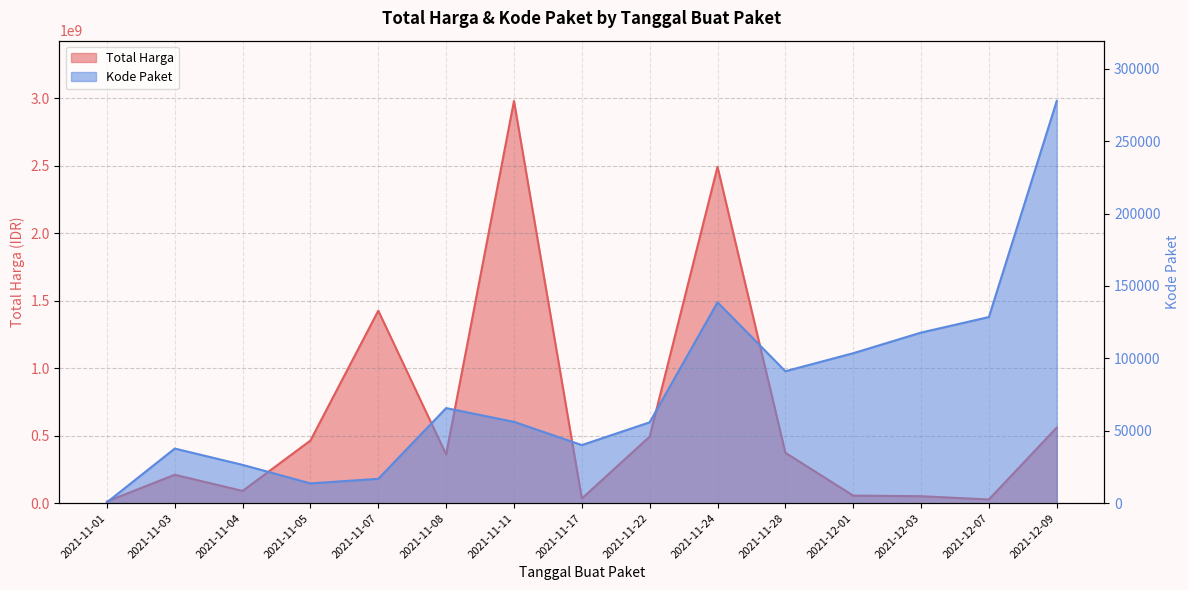

True or false: Kode Paket and Total Harga cross at least once.

False